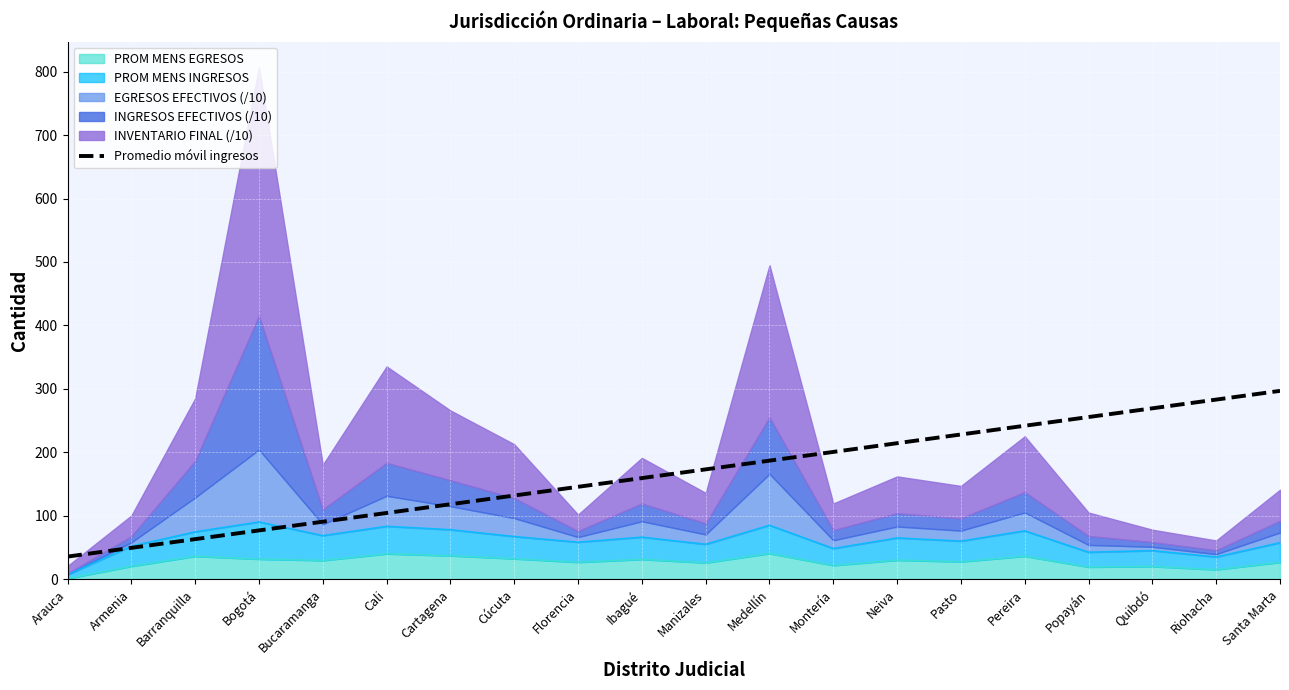

What is the label of the 17th point from the right?

Bogotá